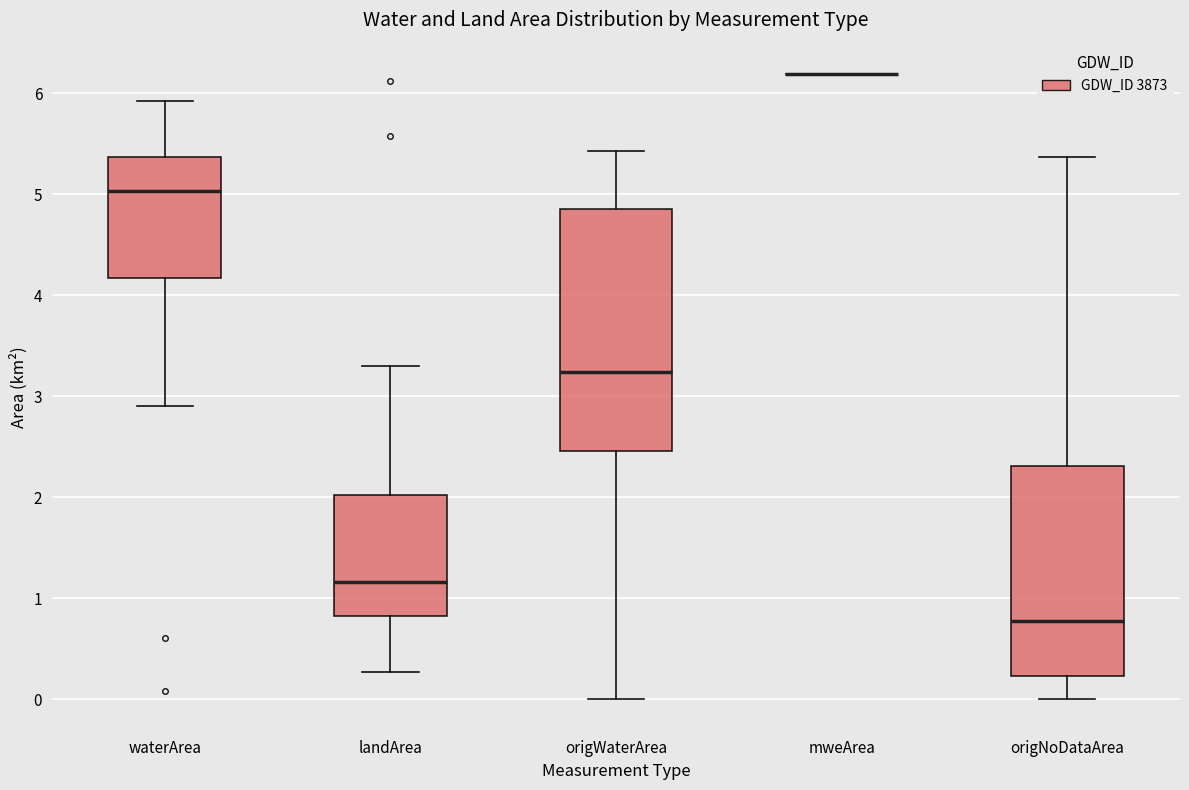

Comparing the boxes themselves (not the whiskers), which one is the tallest?

origWaterArea